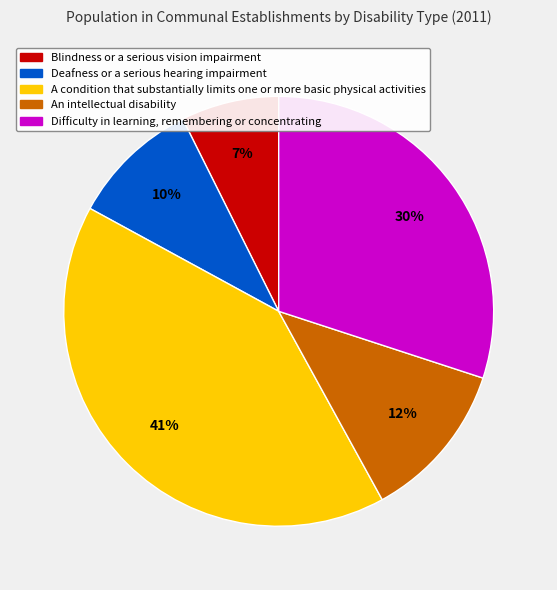

True or false: Difficulty in learning, remembering or concentrating accounts for 30% of the total.

True